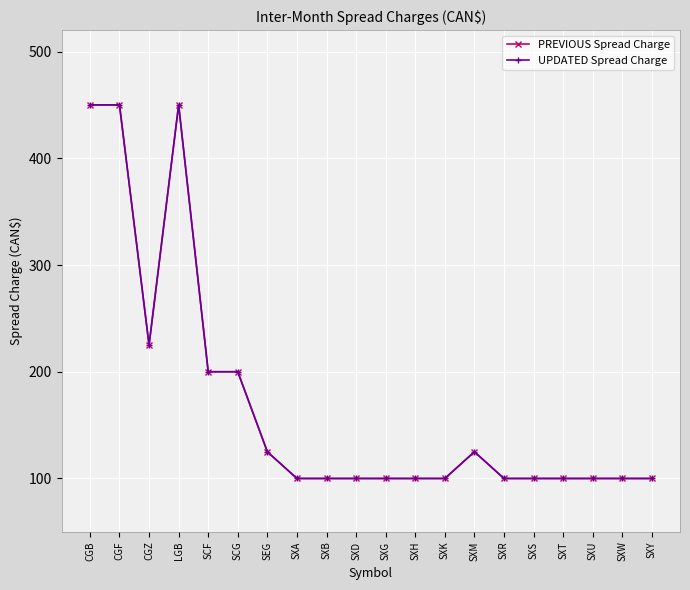

Is this an area chart (filled region under the line)?

No